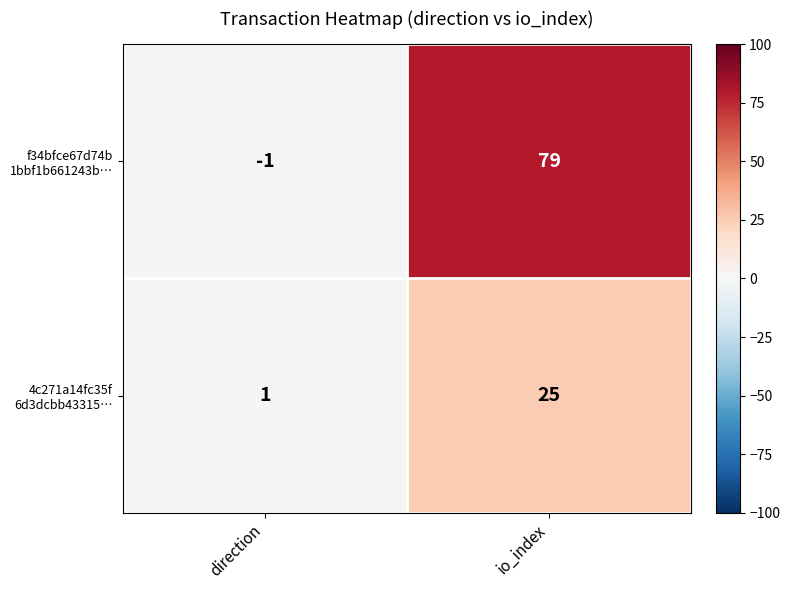

At which category is the sum across all series the highest?

io_index